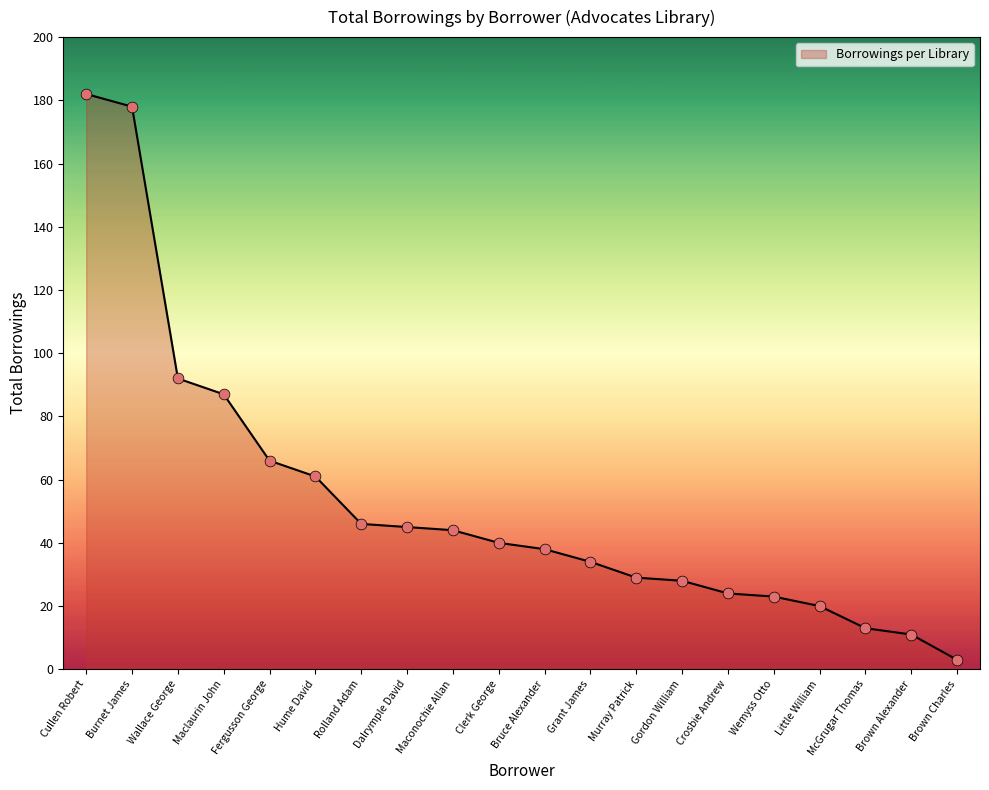

Between Hume David and Clerk George, which is larger?

Hume David